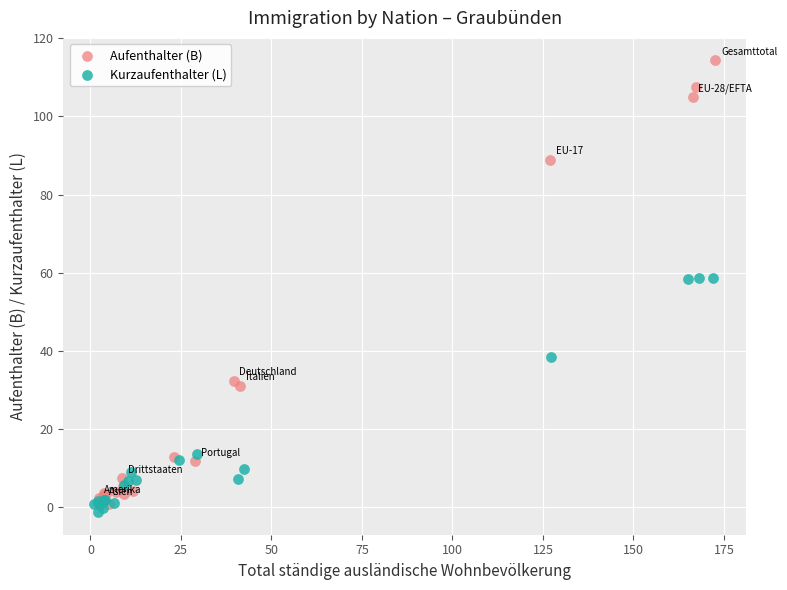

What are all the series names shown in the legend?

Aufenthalter (B), Kurzaufenthalter (L)